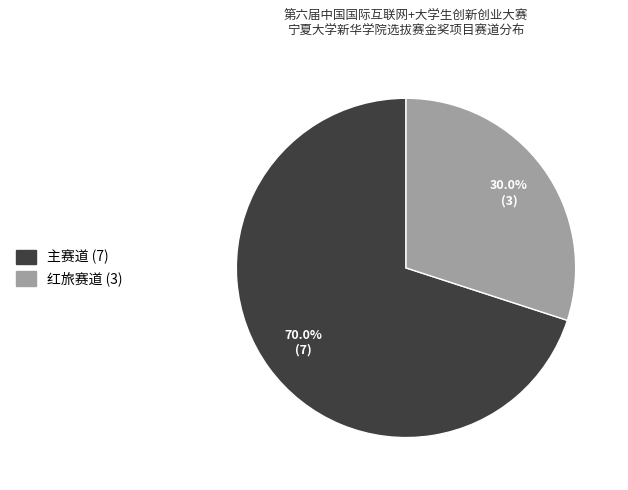

Which slice represents more than half of the pie?

主赛道